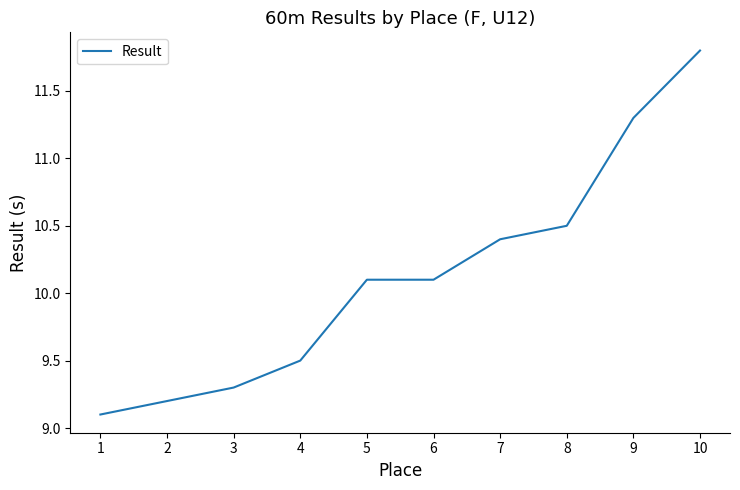

What is the ratio of the value at 3 to the value at 2?

1.0